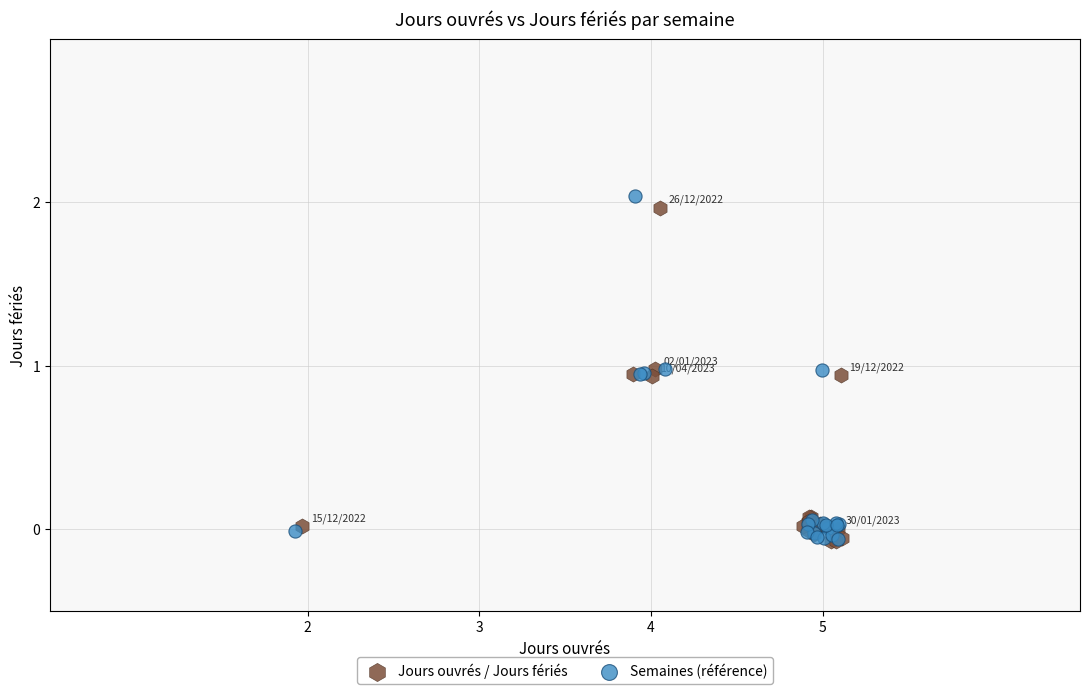

Which series has the largest Y range (max minus min)?

Semaines (référence)